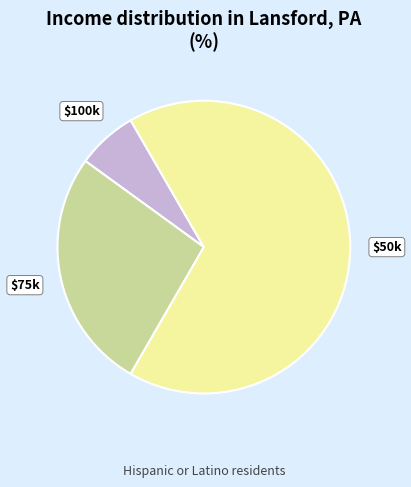

True or false: $50k accounts for 75% of the total.

False